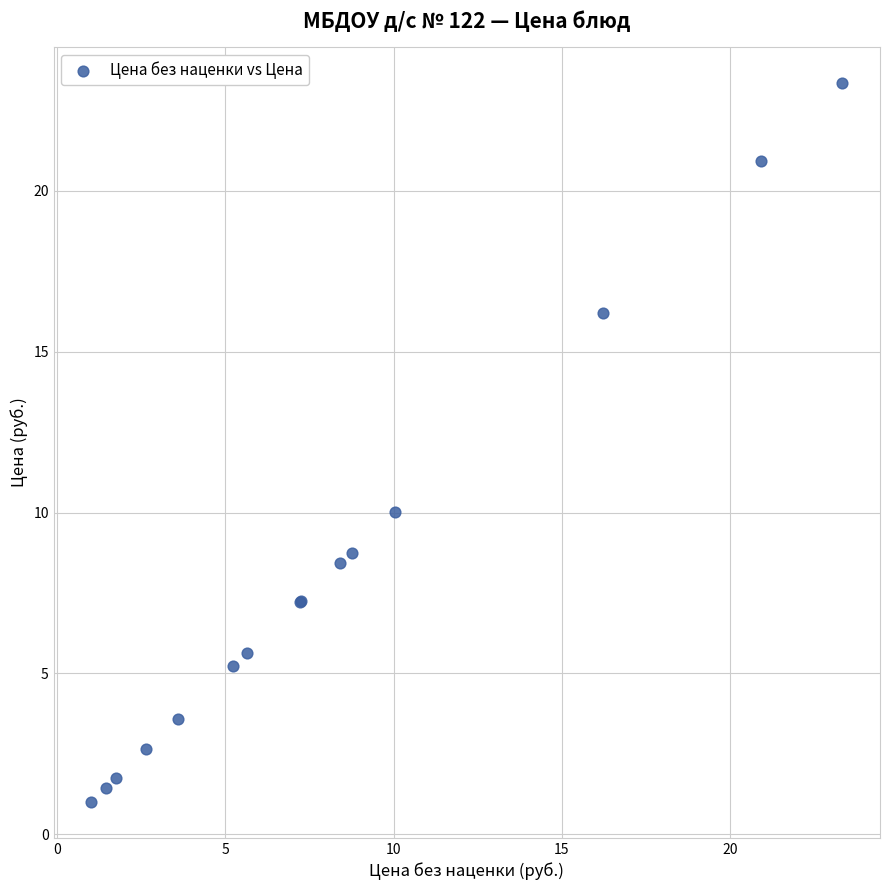

What Y value in the scatter plot is closest to 12?

10.0